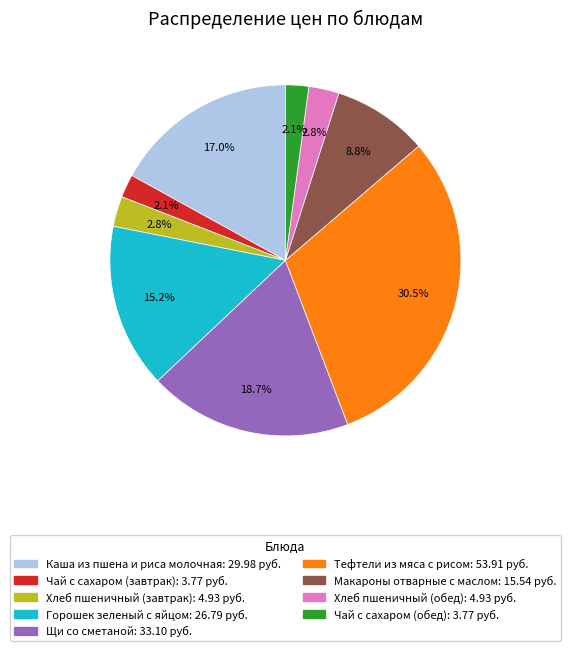

How many segments does this pie chart have?

9